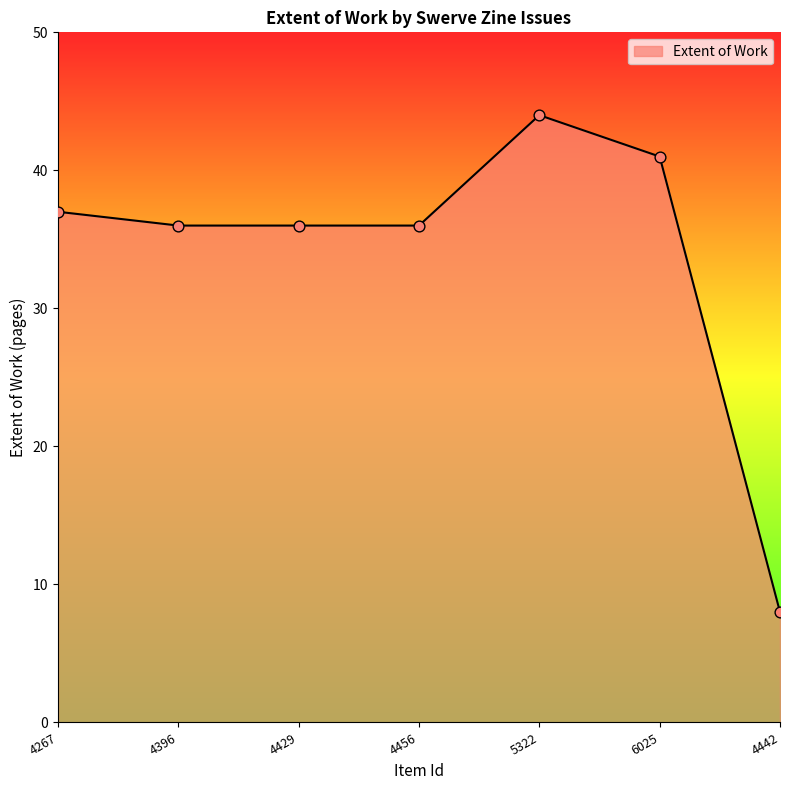

Which has a higher value, 4442 or 4267?

4267